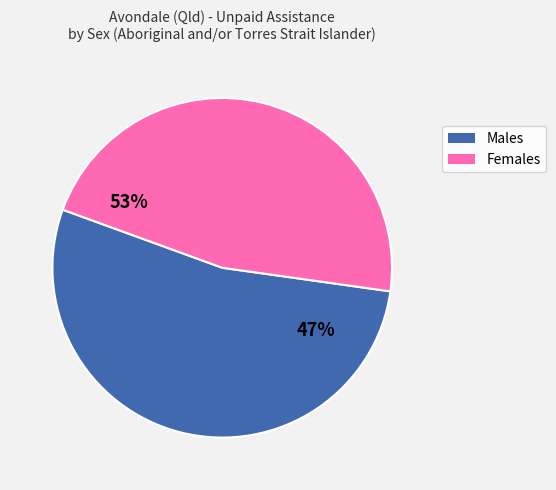

To the nearest percent, what is the difference between the largest and smallest slice percentages?

7%